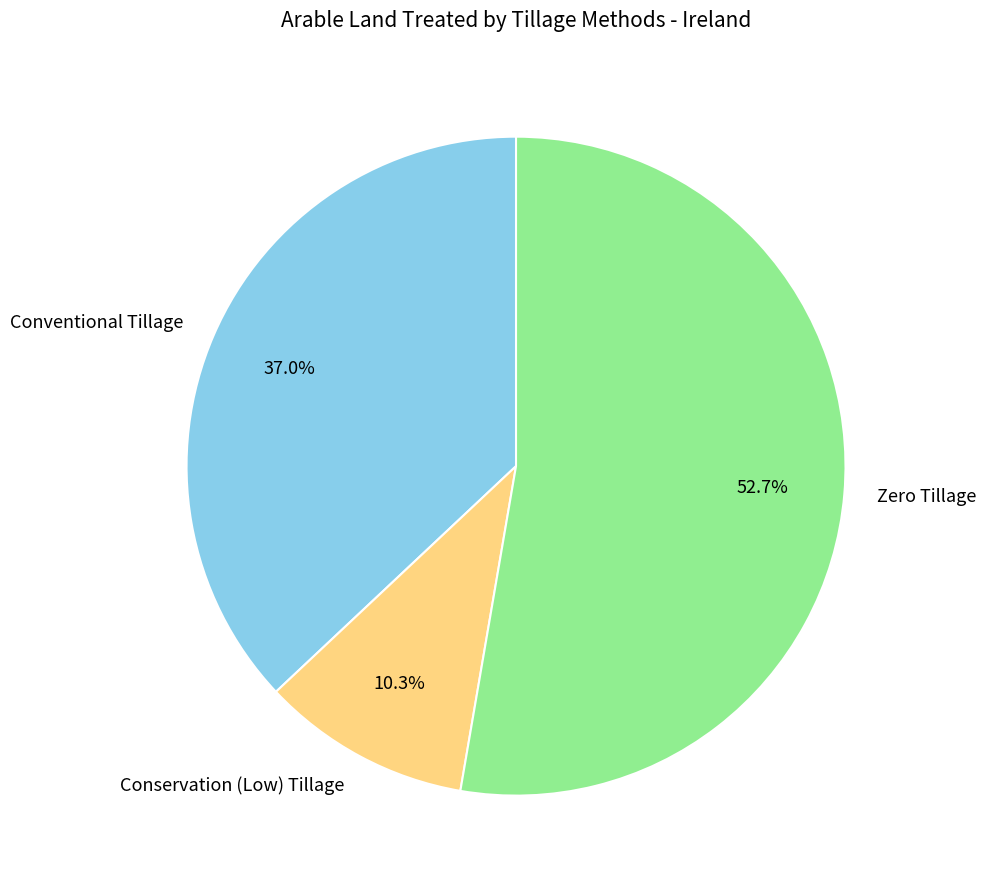

Does any single category account for the majority?

Yes